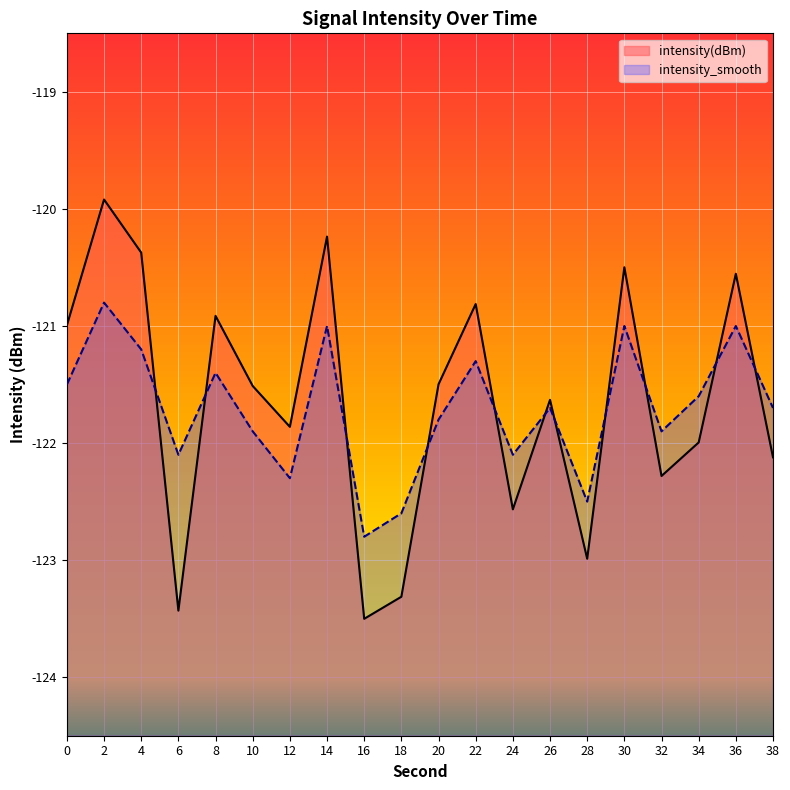

What are all the series names shown in the legend?

intensity(dBm), intensity_smooth